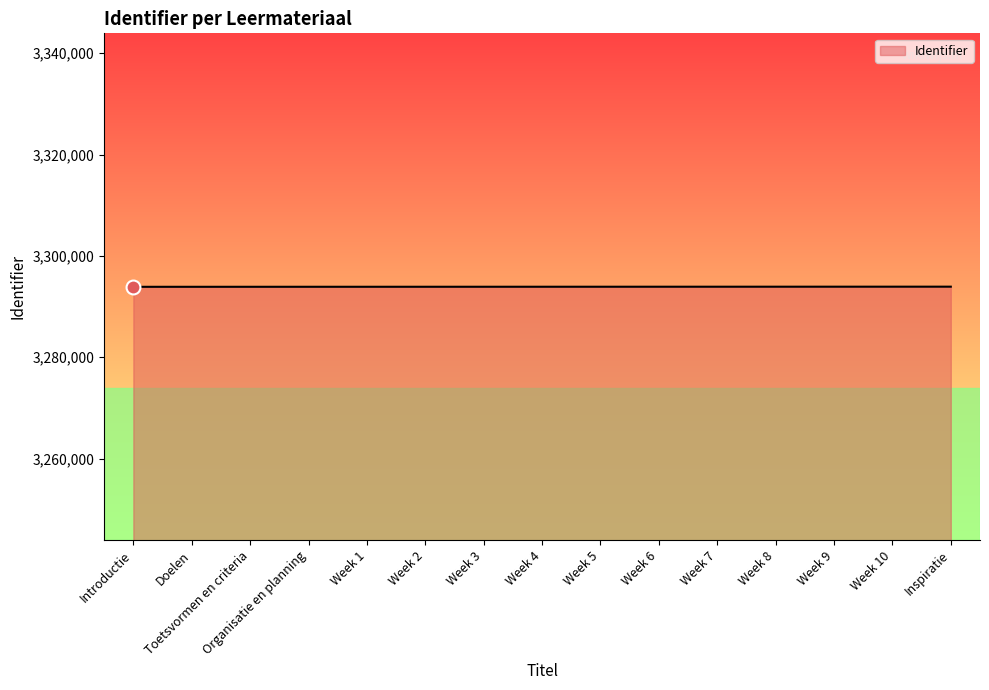

Is it true that the value at Week 9 is 4867186?

False